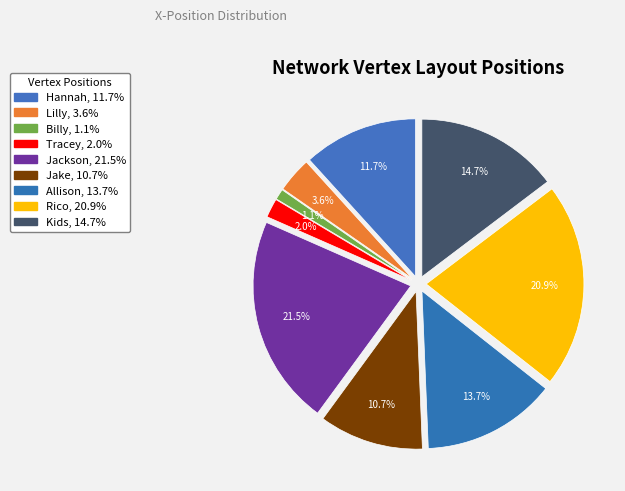

The Jake slice represents 11% of the pie. True or false?

True